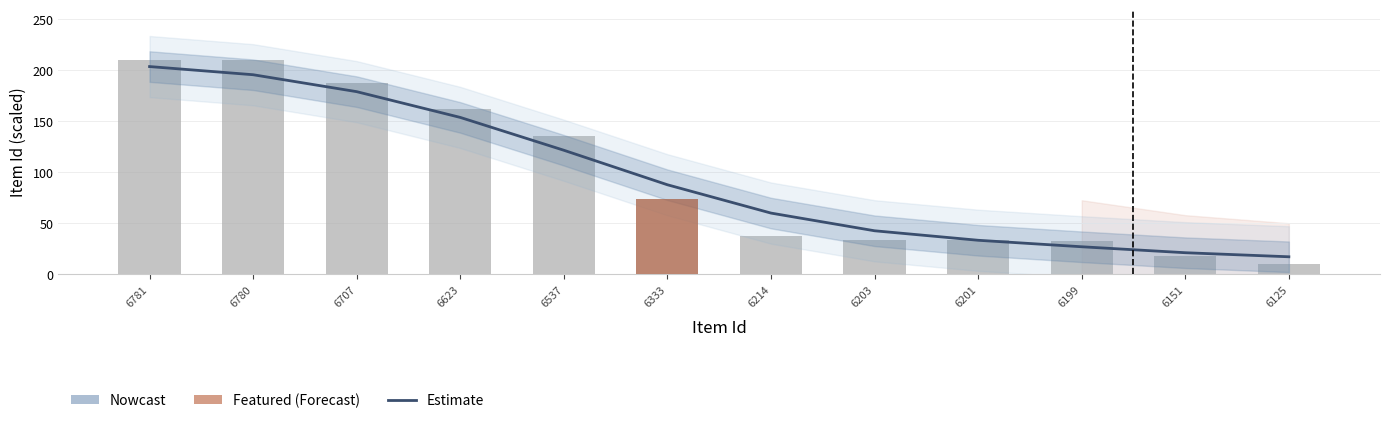

How many distinct data groups are displayed?

3